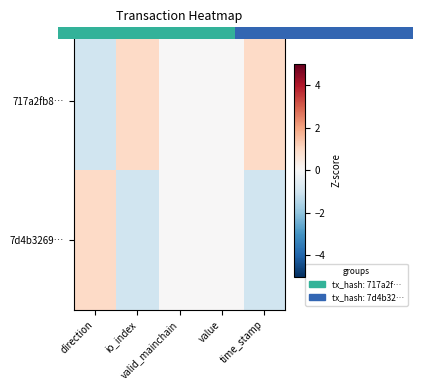

Which series has the largest range (max minus min)?

717a2fb8…